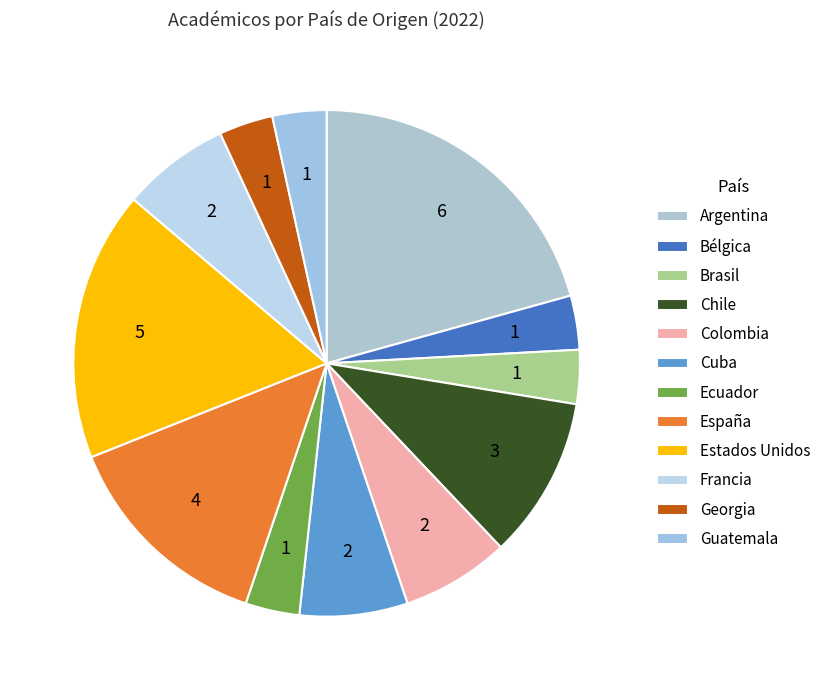

To the nearest percent, what portion does Georgia represent?

3%